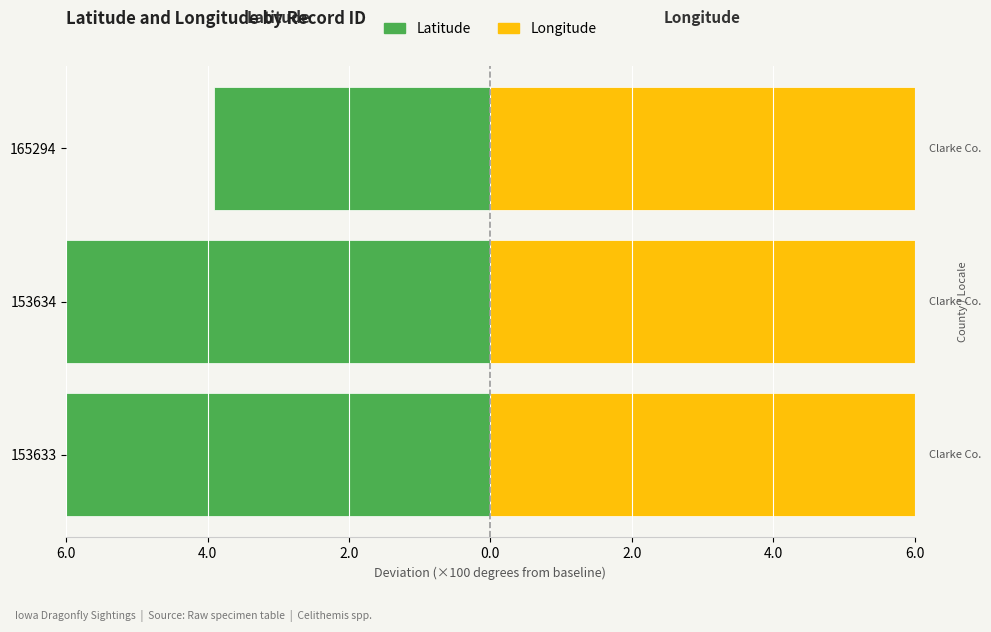

What is the average value of the Latitude series?

-11.2